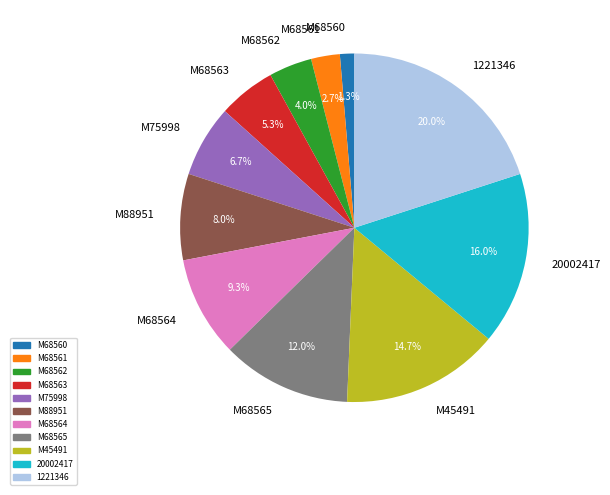

How many segments does this pie chart have?

11